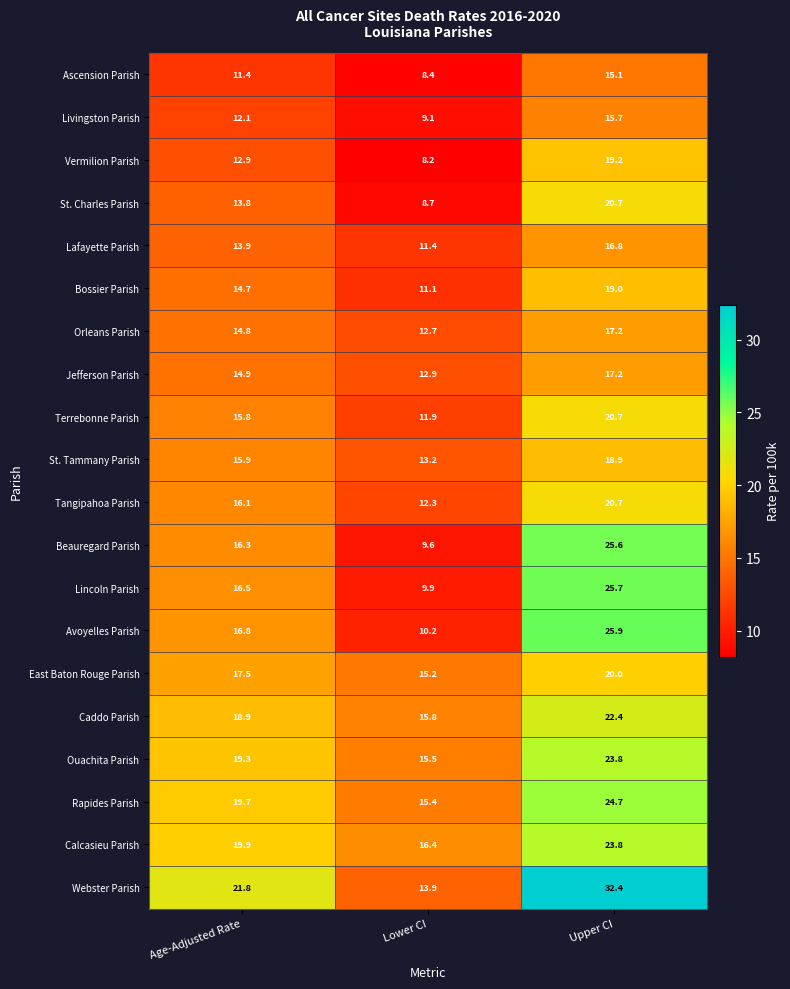

How many series are shown in this chart?

20